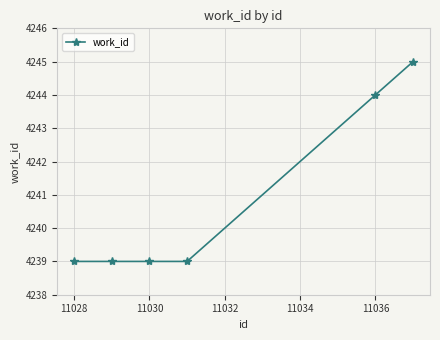

What is the value of the 1st point from the left?

4239